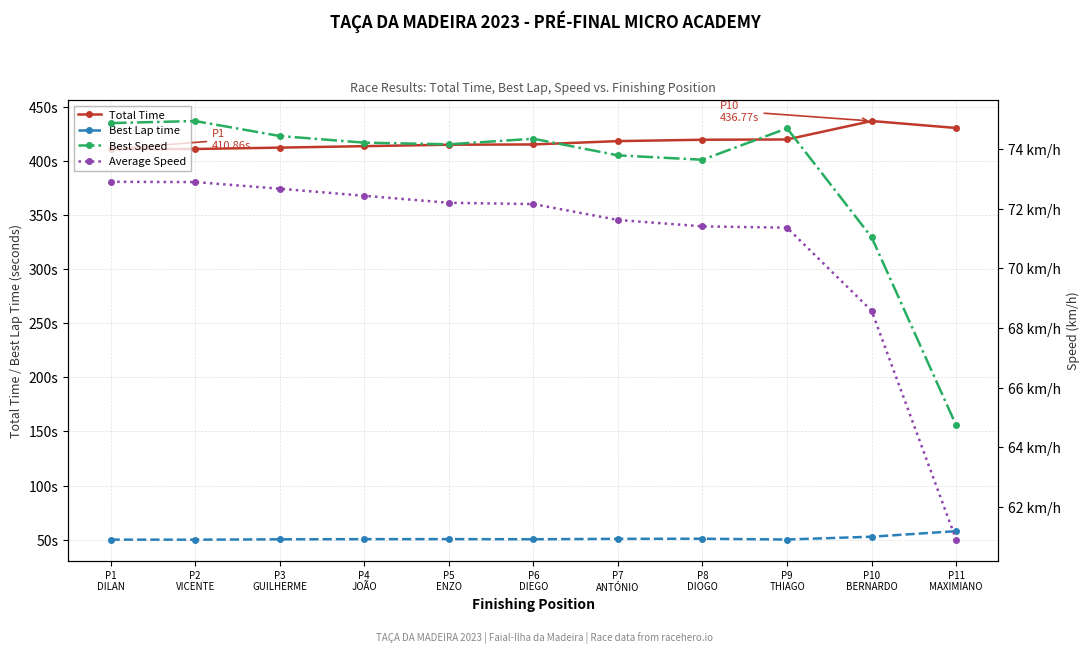

What is the average value of the Best Speed series?

73.2